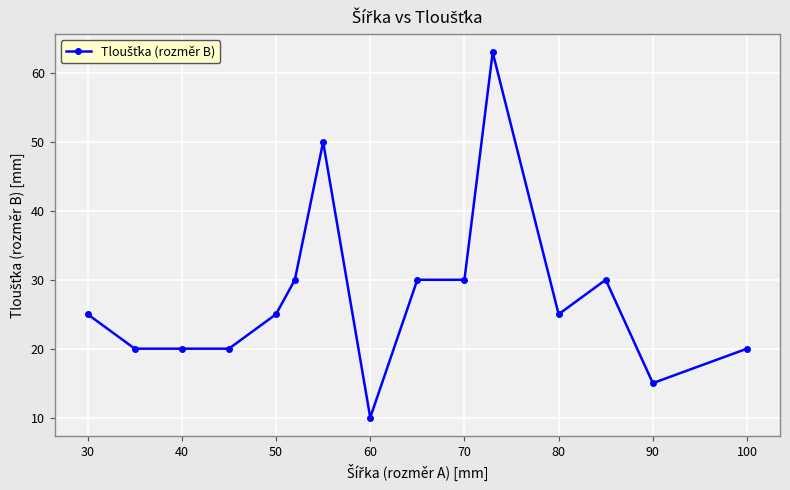

What is the value of the 2nd point from the left?

20